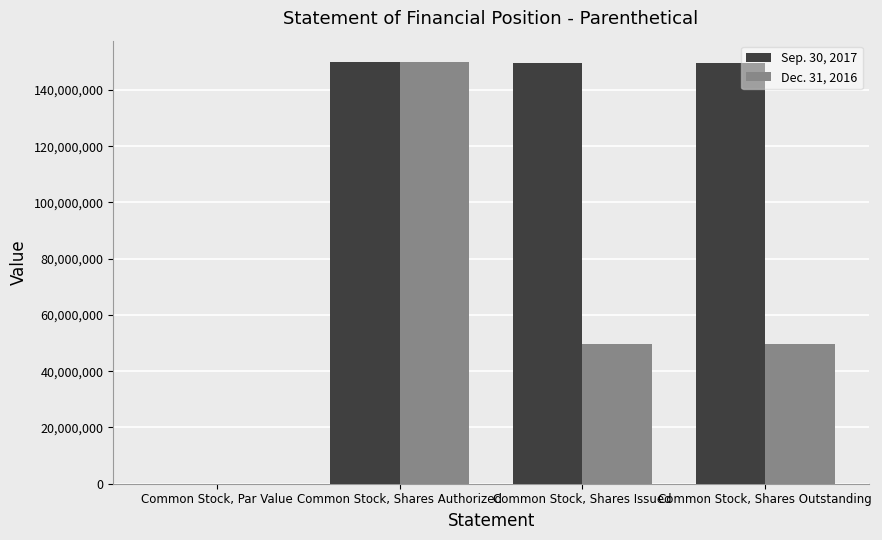

True or false: Dec. 31, 2016 has a value of 49713895.0 at Common Stock, Shares Outstanding.

True